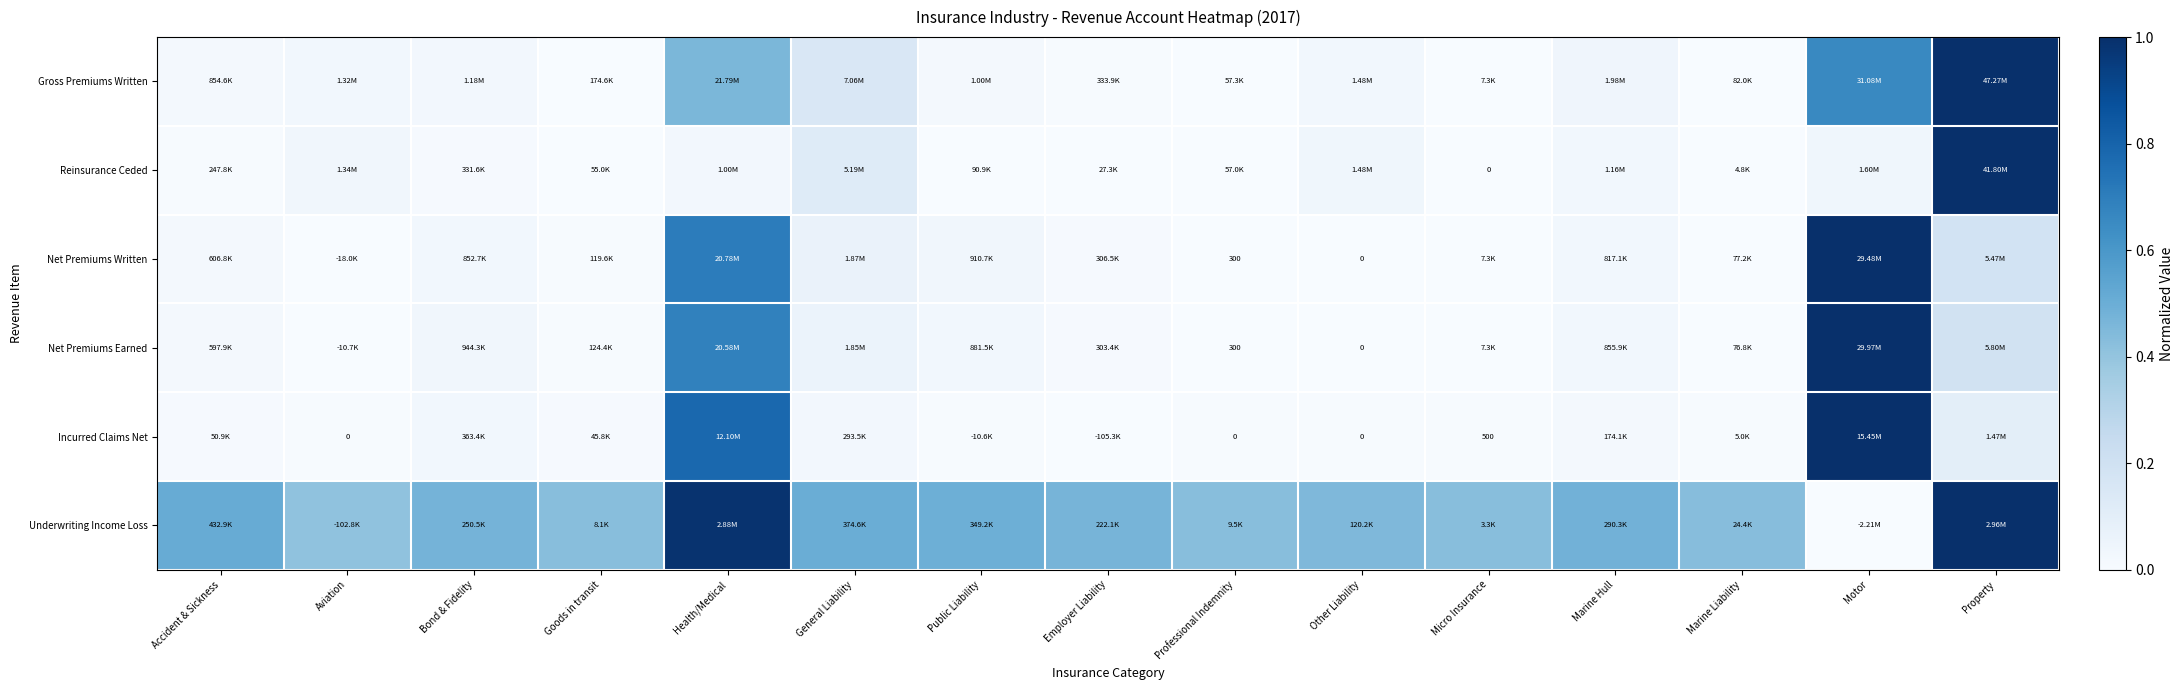

What is the difference between the highest and lowest values at Property?

0.9